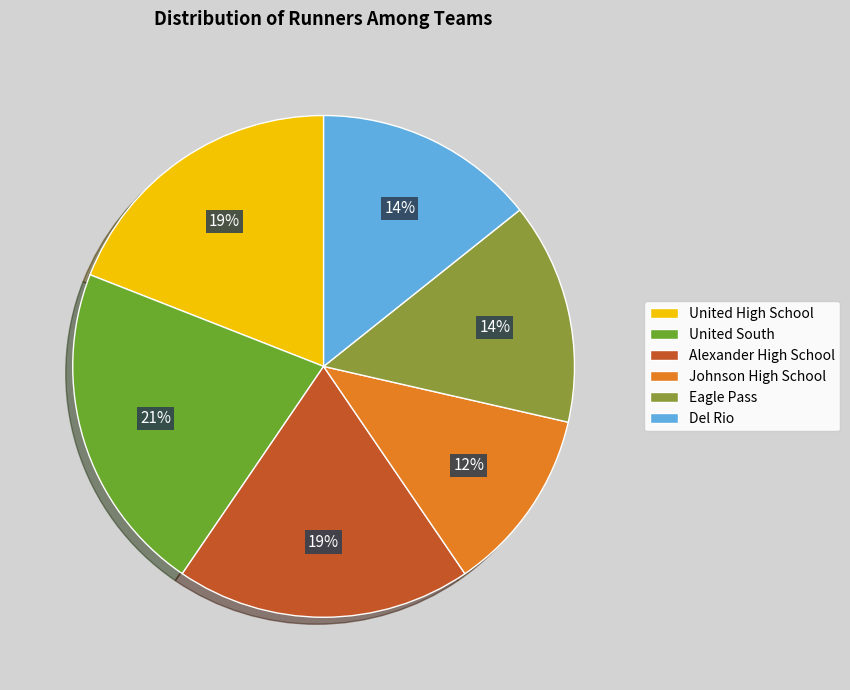

To the nearest percent, what percentage of the pie is Del Rio?

14%